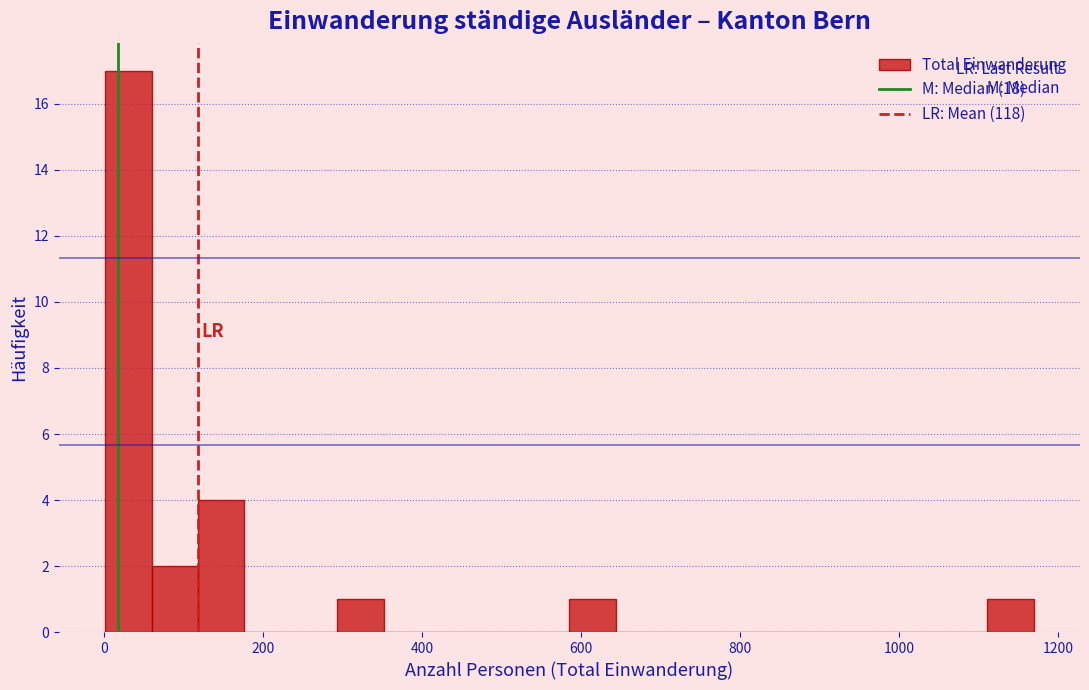

Around what value on the x-axis is the tallest bar? Give the approximate position of its centre, as read against the axis.

40